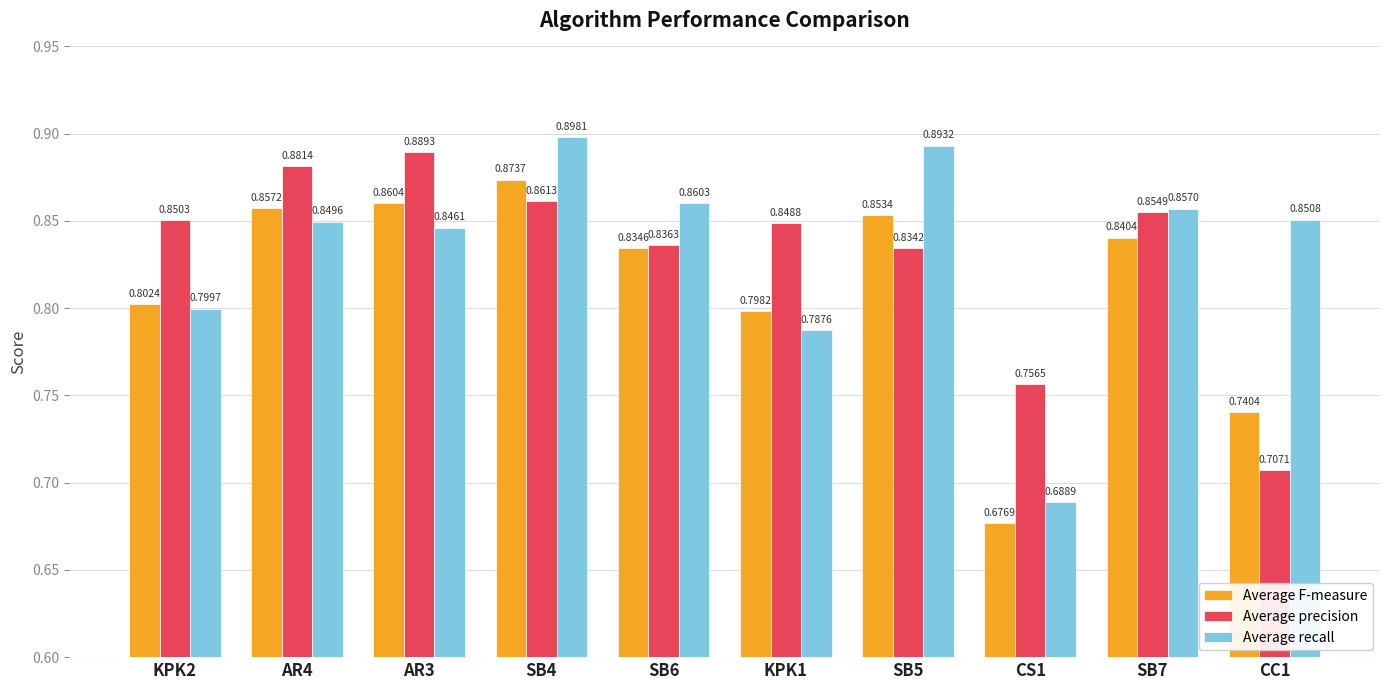

What is the sum of all Average recall values?

8.3